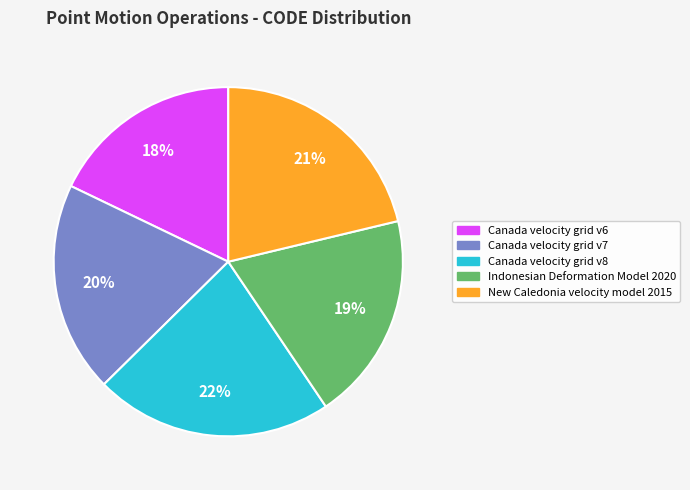

Is New Caledonia velocity model 2015 the majority of the pie?

No